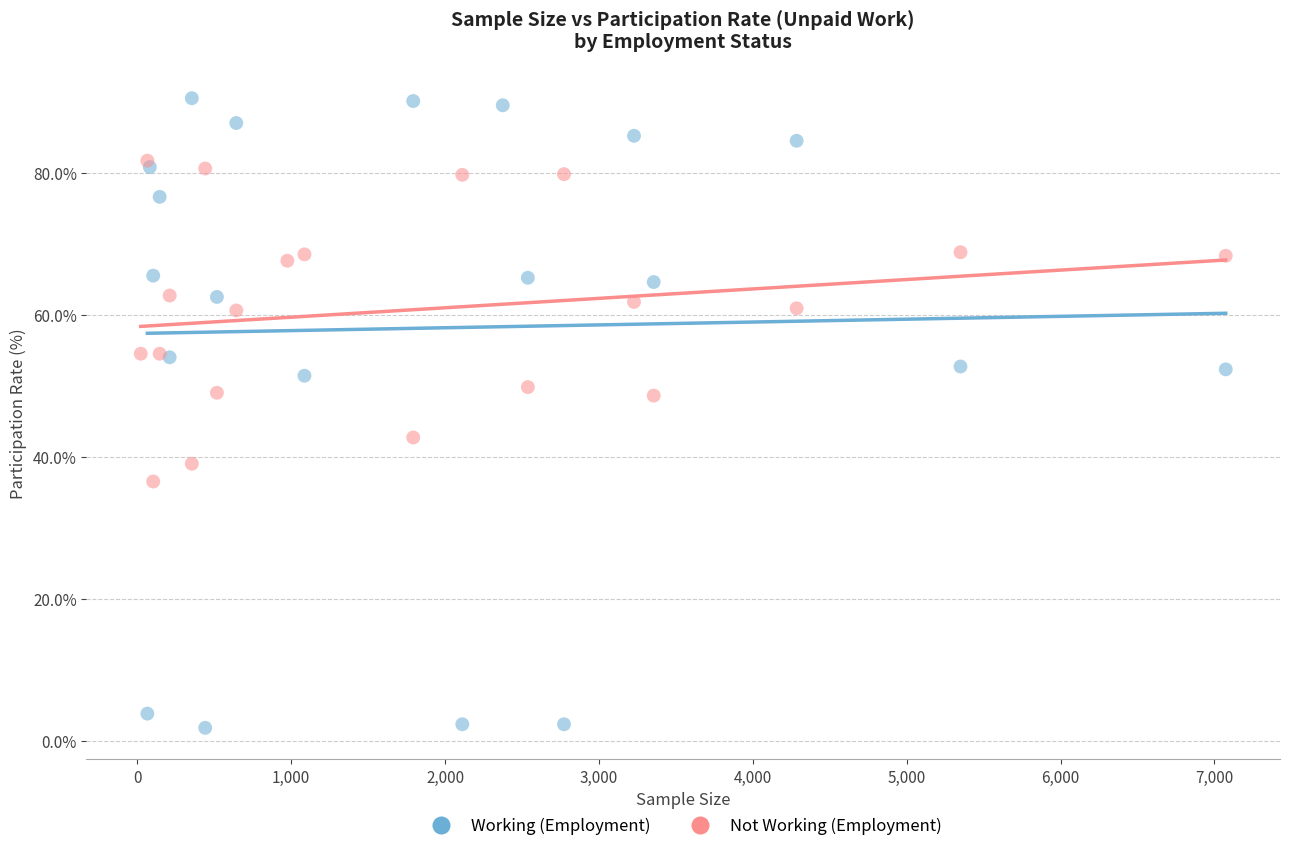

Which series has the largest Y range (max minus min)?

Working (Employment)